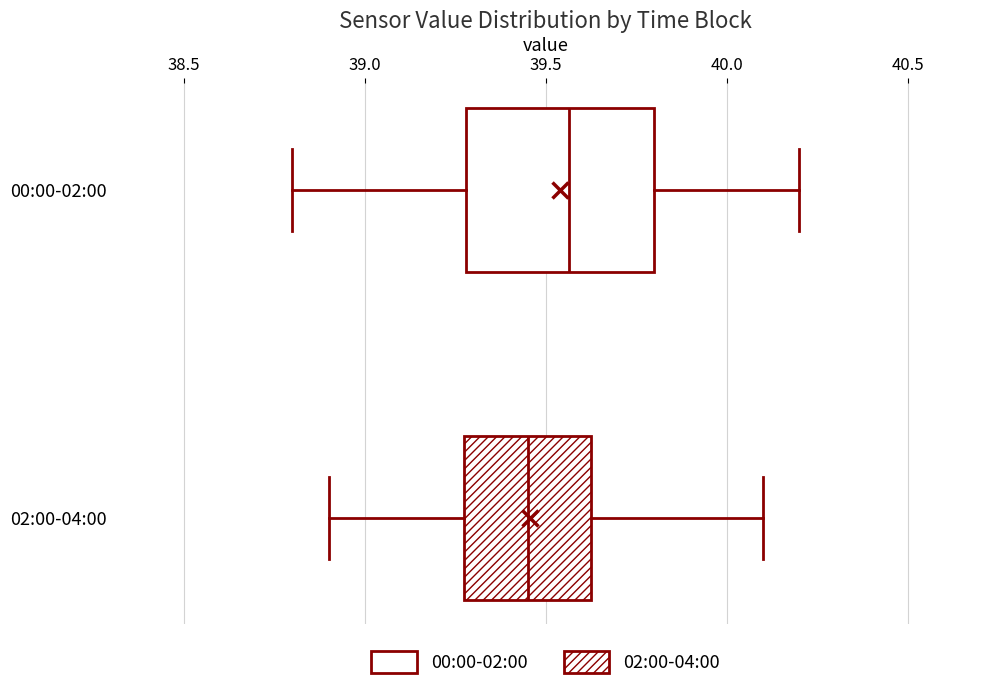

Where is the left edge of the box for 00:00-02:00 on the x-axis? The values are not printed on the chart, so give them approximately, as read against the axis.

39.30